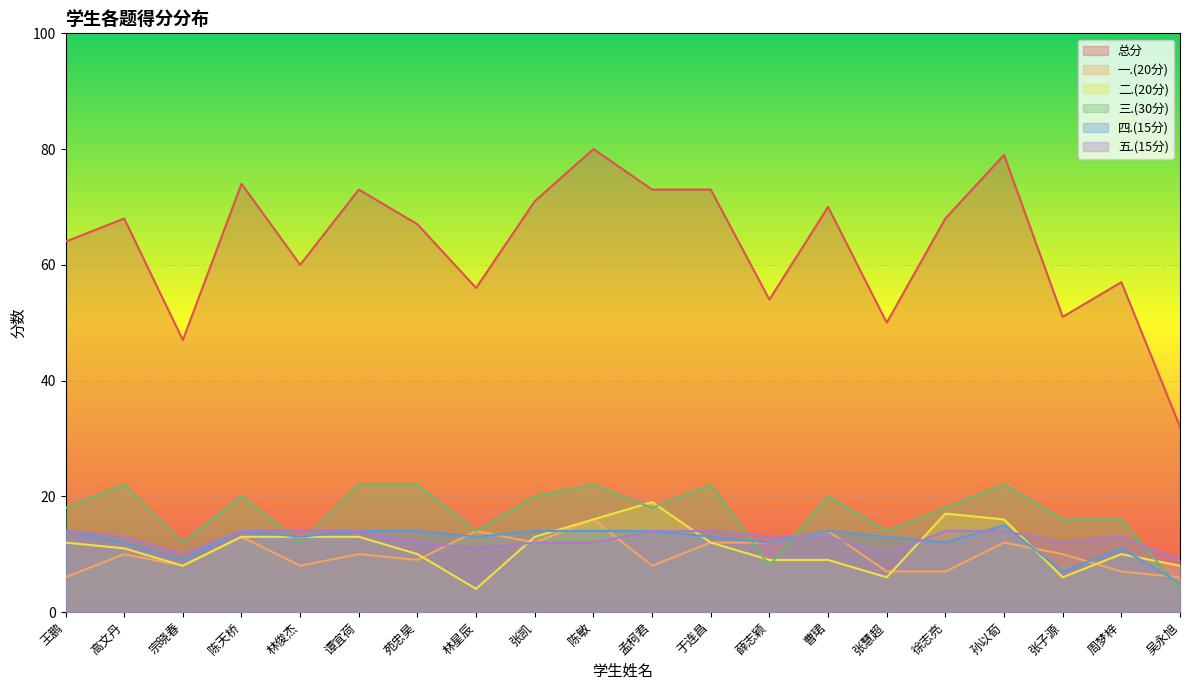

What is the average value of the 总分 series?

63